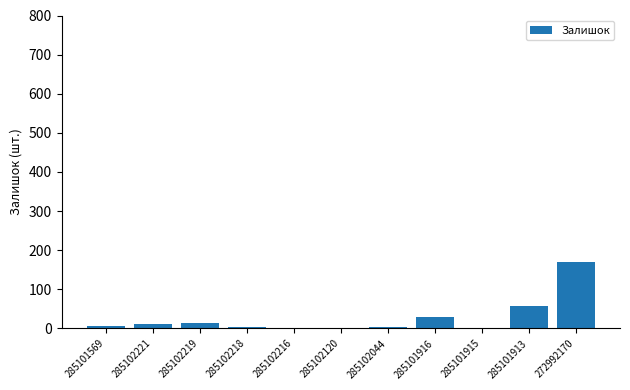

Count the number of categories in the chart.

11